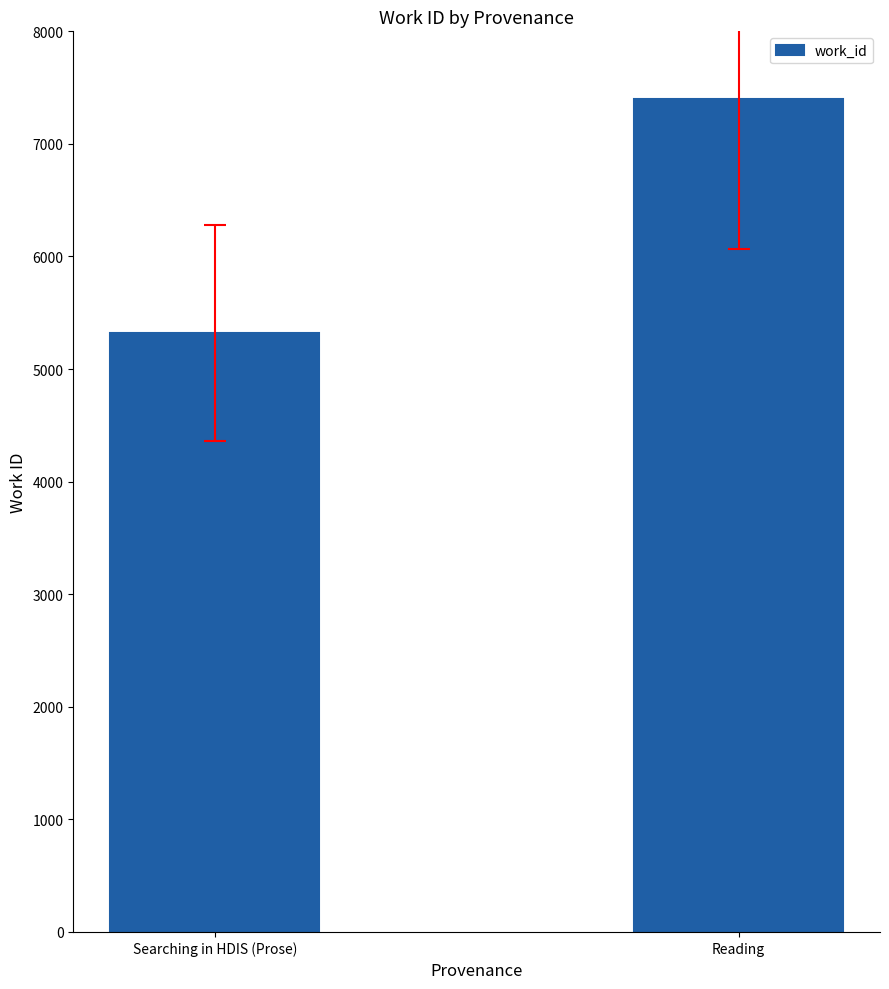

What is the sum of the values at Searching in HDIS (Prose) and Reading?

12718